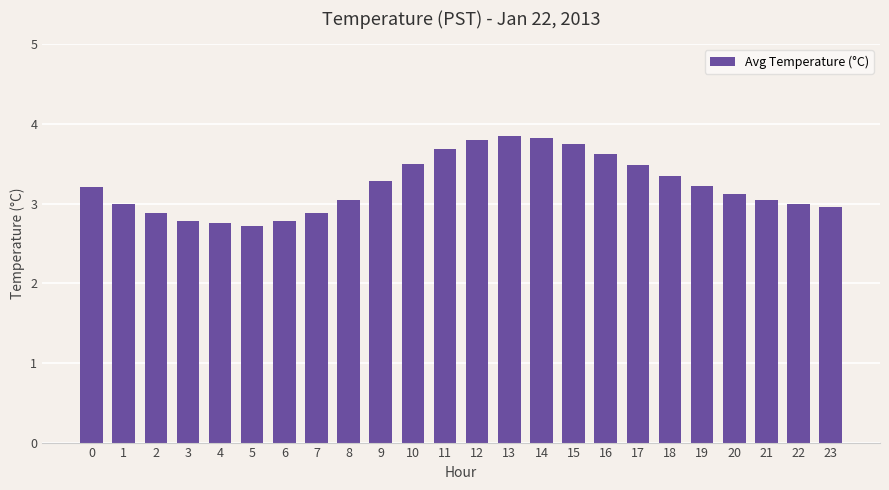

What is the difference between the maximum and minimum values?

1.1